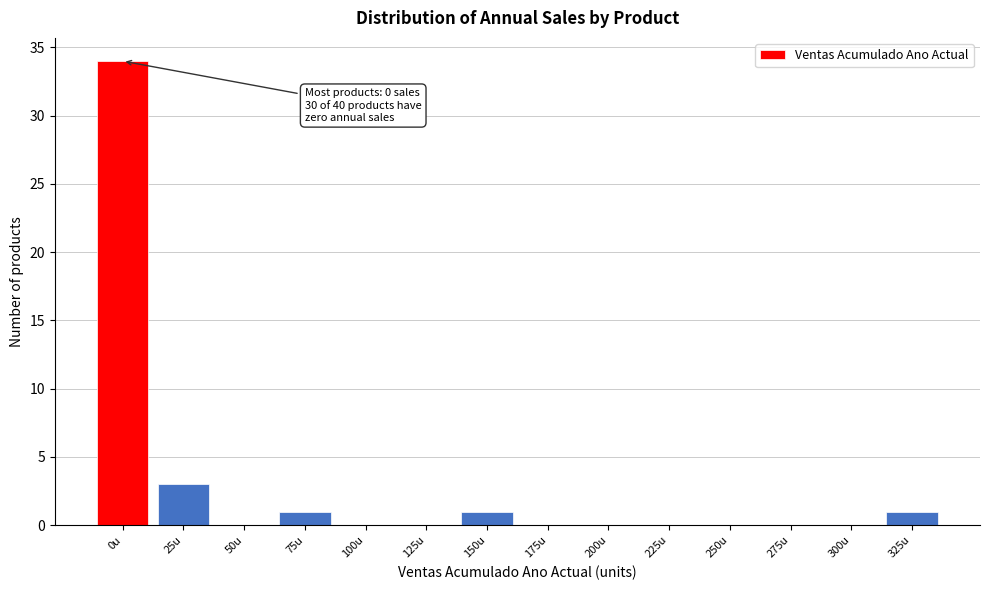

Reading left to right, transcribe all the data shown in this chart.

0u=34	25u=3	50u=0	75u=1	100u=0	125u=0	150u=1	175u=0	200u=0	225u=0	250u=0	275u=0	300u=0	325u=1